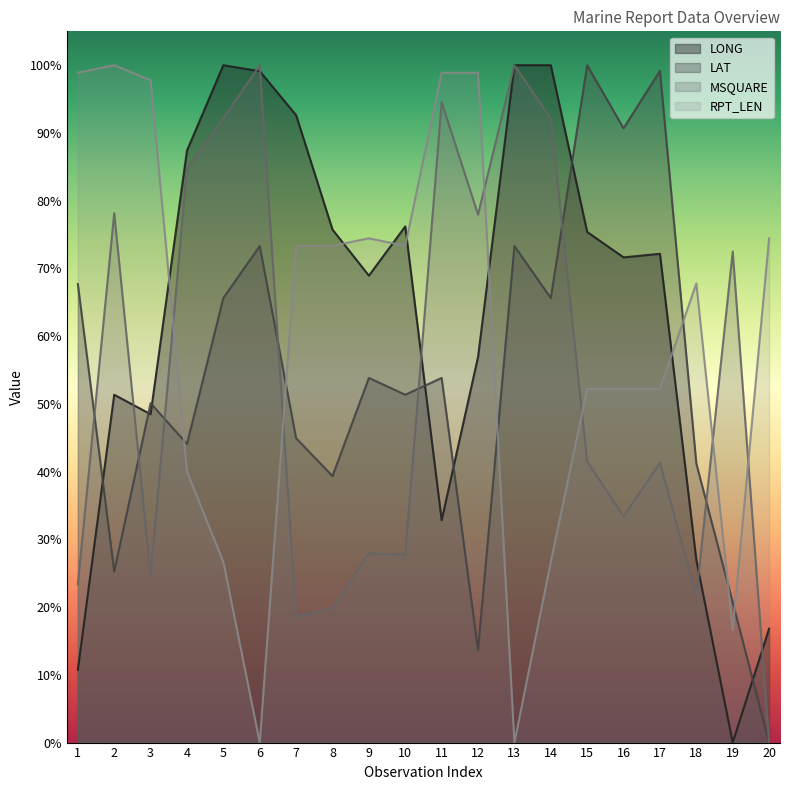

Reading left to right, what are all the values shown in this chart?

LONG: 0.1	0.5	0.5	0.9	1.0	1.0	0.9	0.8	0.7	0.8	0.3	0.6	1.0	1.0	0.8	0.7	0.7	0.3	0.0	0.2
LAT: 0.7	0.3	0.5	0.4	0.7	0.7	0.4	0.4	0.5	0.5	0.5	0.1	0.7	0.7	1.0	0.9	1.0	0.4	0.2	0.0
MSQUARE: 0.2	0.8	0.2	0.8	0.9	1.0	0.2	0.2	0.3	0.3	0.9	0.8	1.0	0.9	0.4	0.3	0.4	0.2	0.7	0.0
RPT_LEN: 1.0	1.0	1.0	0.4	0.3	0.0	0.7	0.7	0.7	0.7	1.0	1.0	0.0	0.3	0.5	0.5	0.5	0.7	0.2	0.7